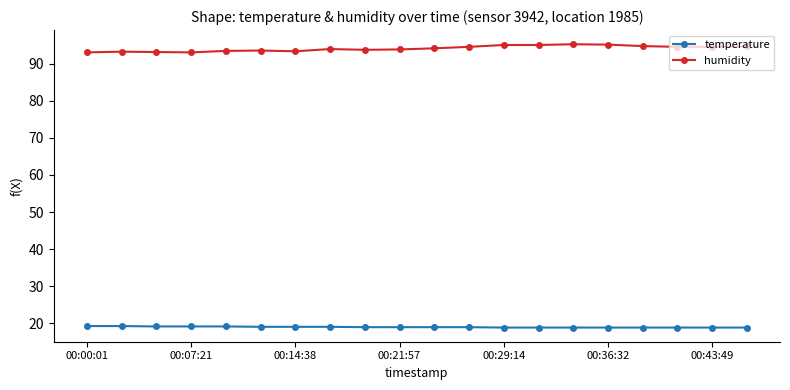

What is the value of the temperature point at the 11th from the left?

18.9